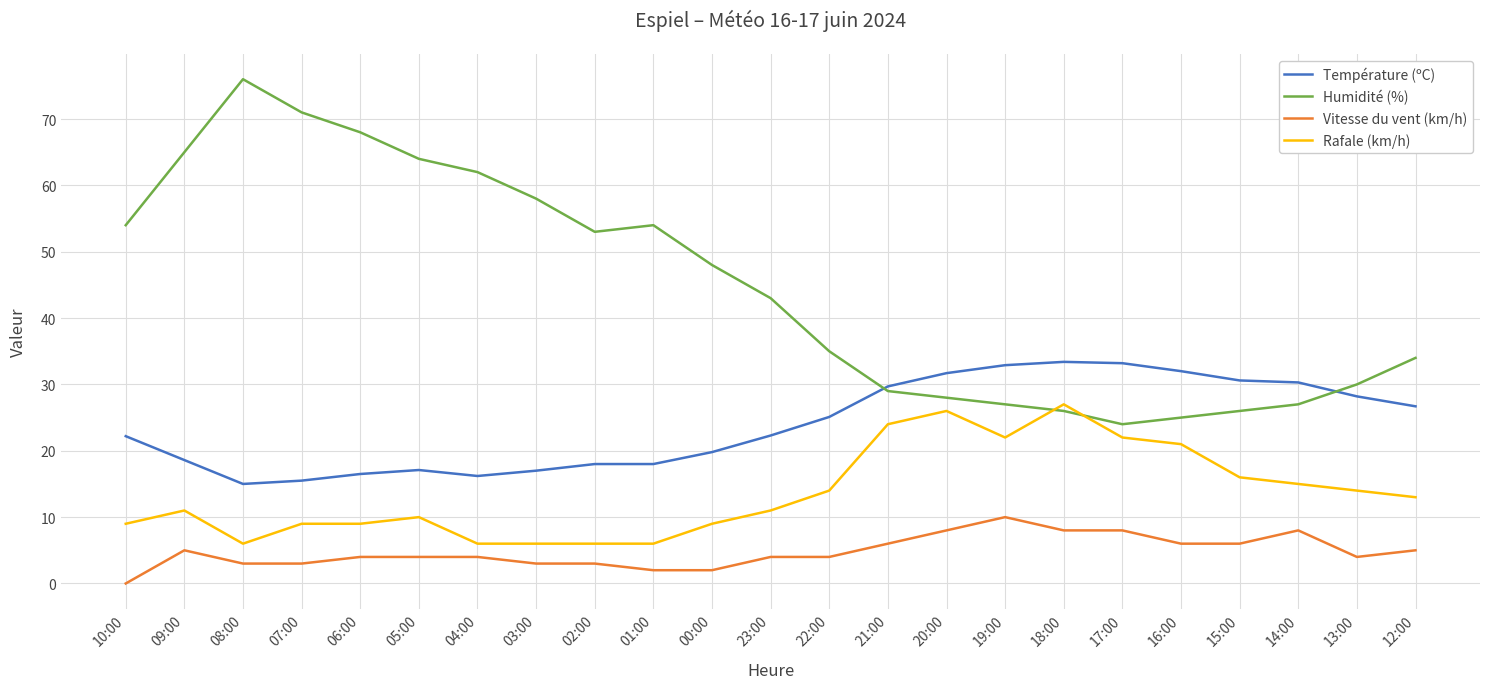

True or false: Température (ºC) and Vitesse du vent (km/h) intersect in this chart.

False